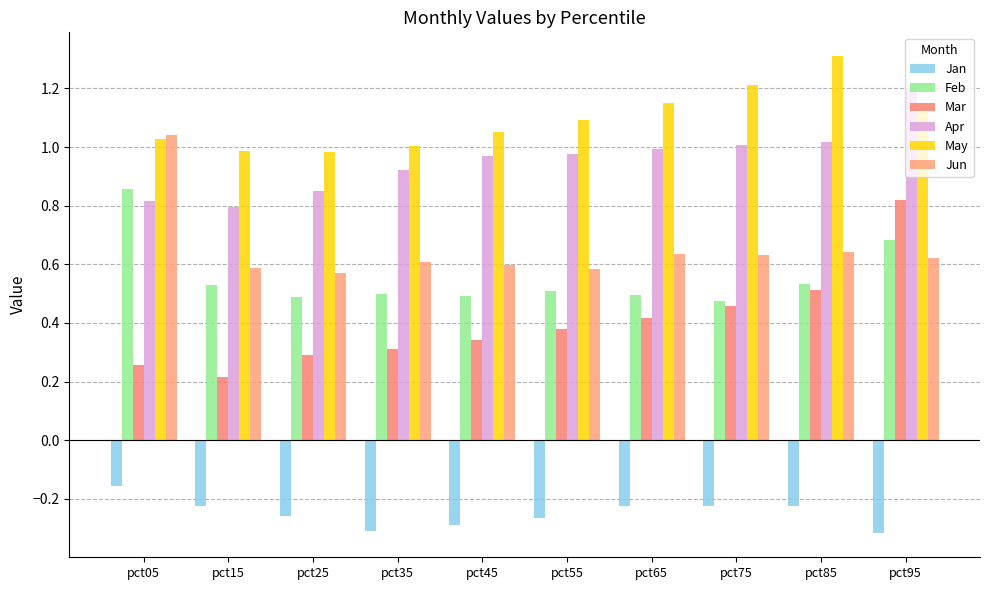

What is the sum of all Jun values?

6.5